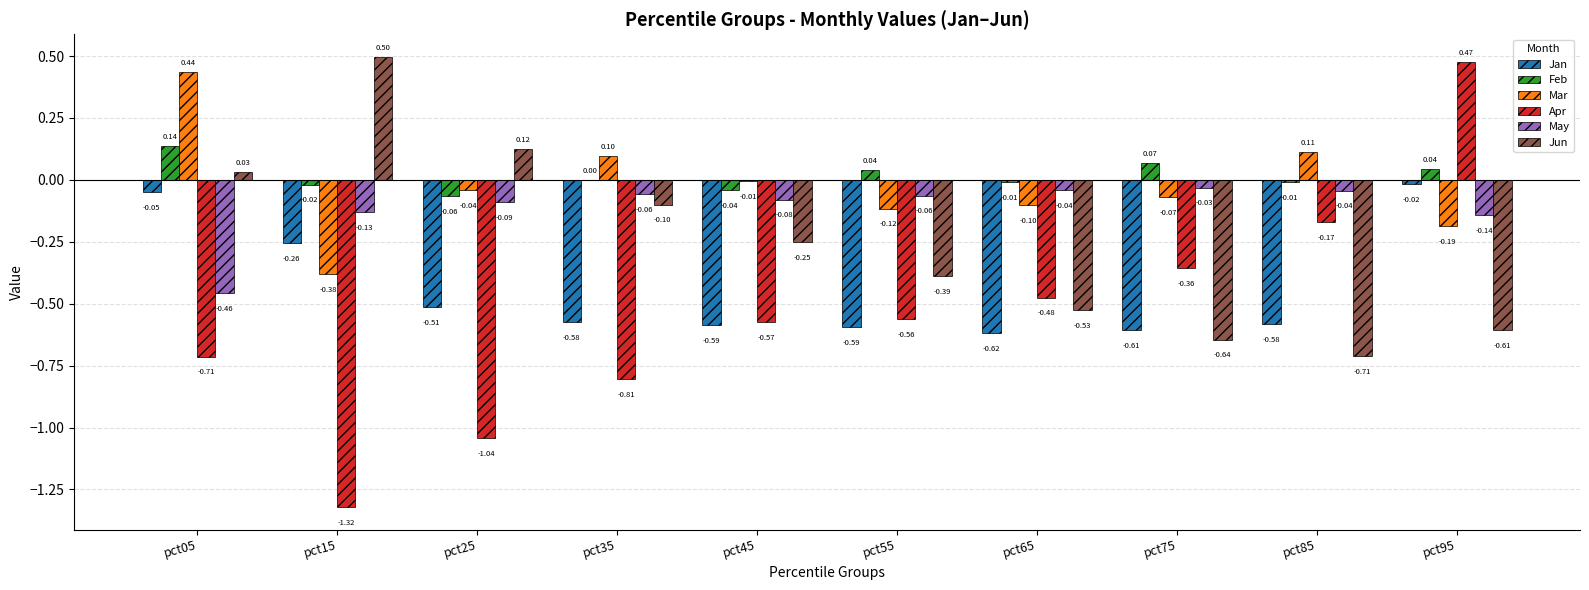

What is the average value of the May series?

-0.1